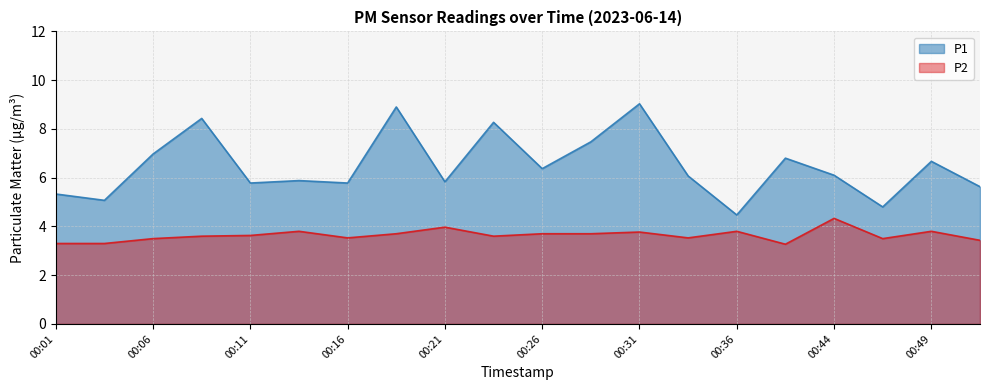

What is the difference between the maximum and minimum values in the P1 series?

4.6